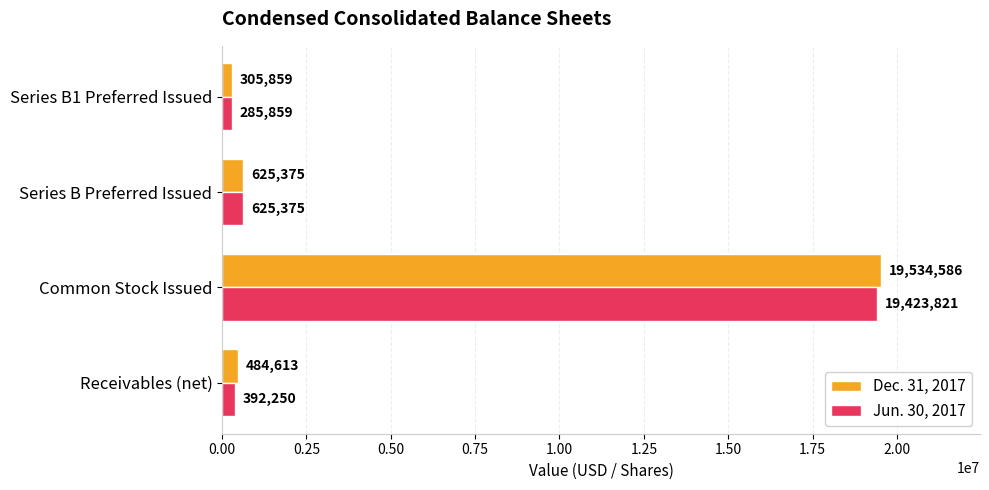

What is the difference between the maximum and minimum values in the Jun. 30, 2017 series?

19137962